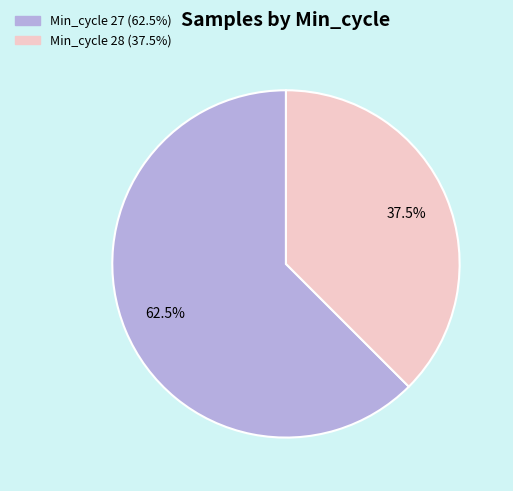

How many slices are in this pie chart?

2